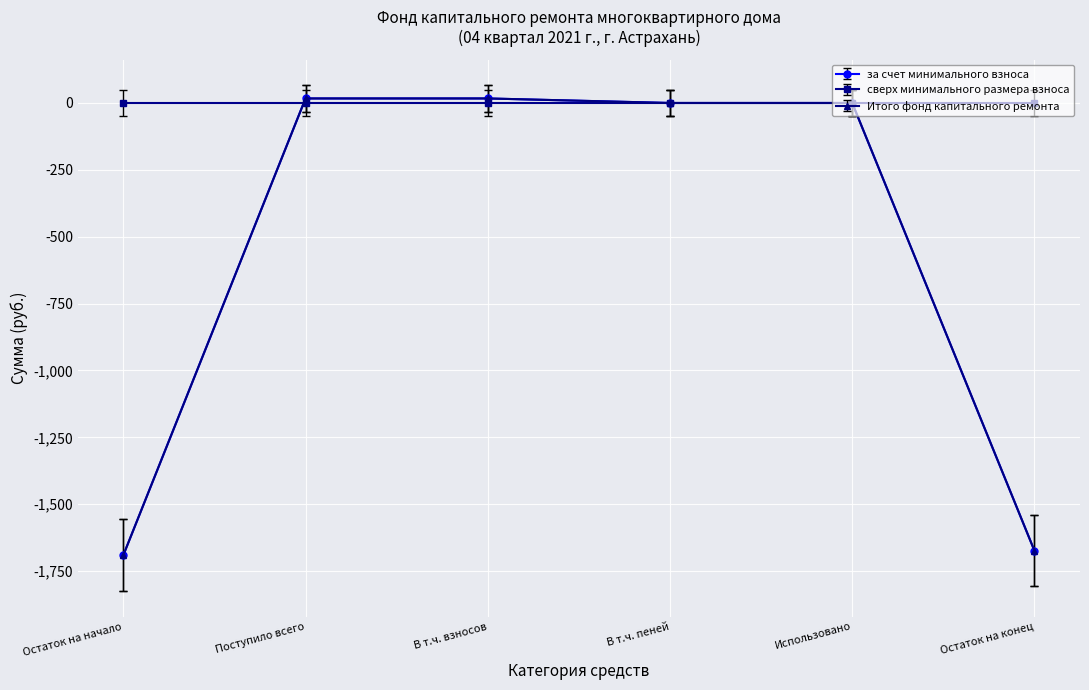

Between В т.ч. взносов and Использовано, which series saw the biggest shift?

за счет минимального взноса